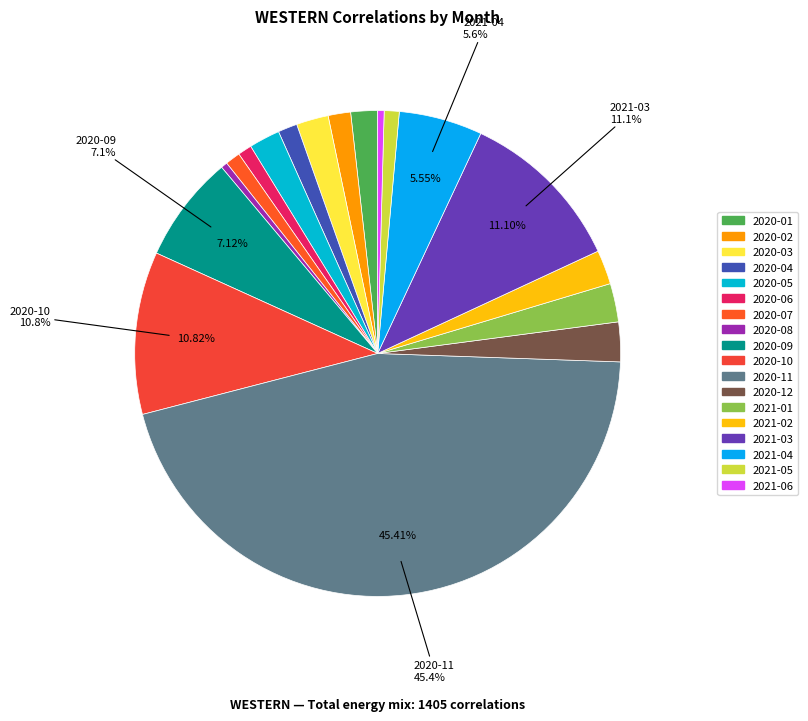

Is it true that 2020-02 is 1% of the pie?

True